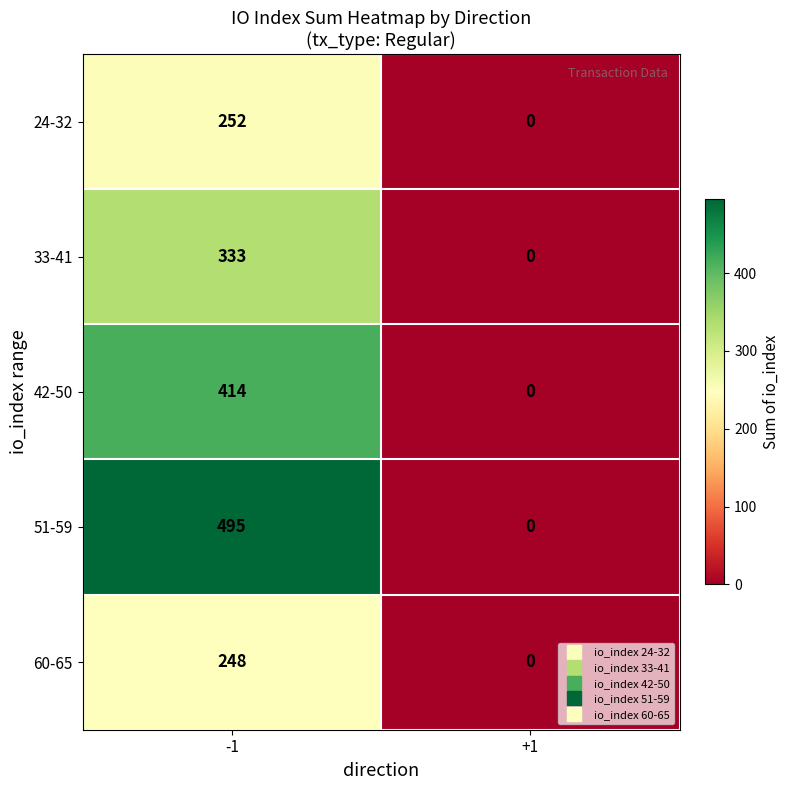

Which series has the largest total across all categories?

51-59